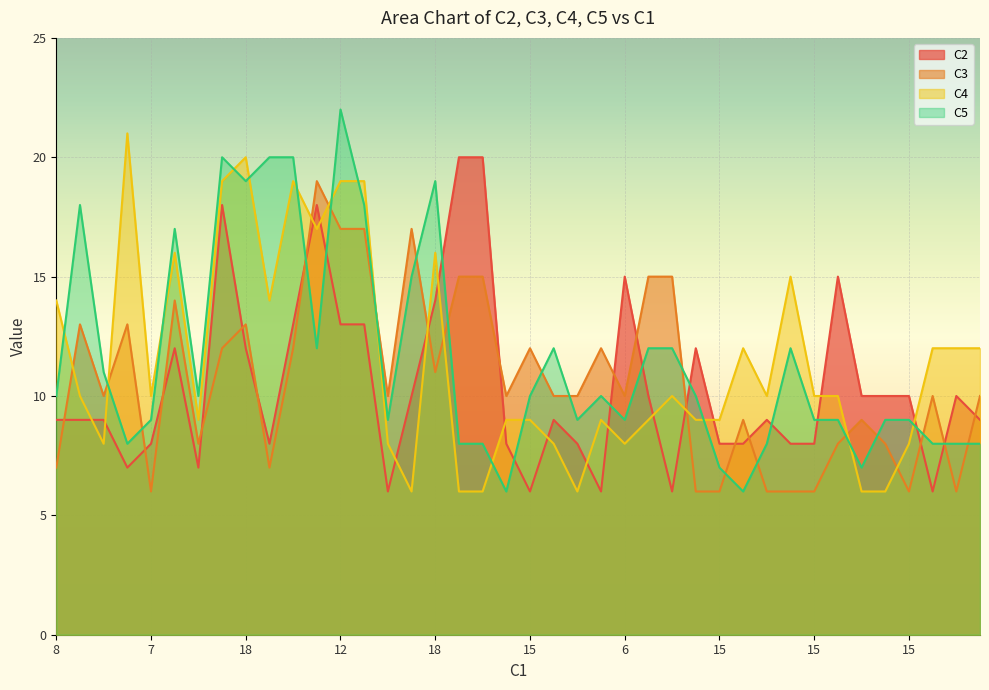

True or false: C3 has more than 0 points higher than both neighbors.

True